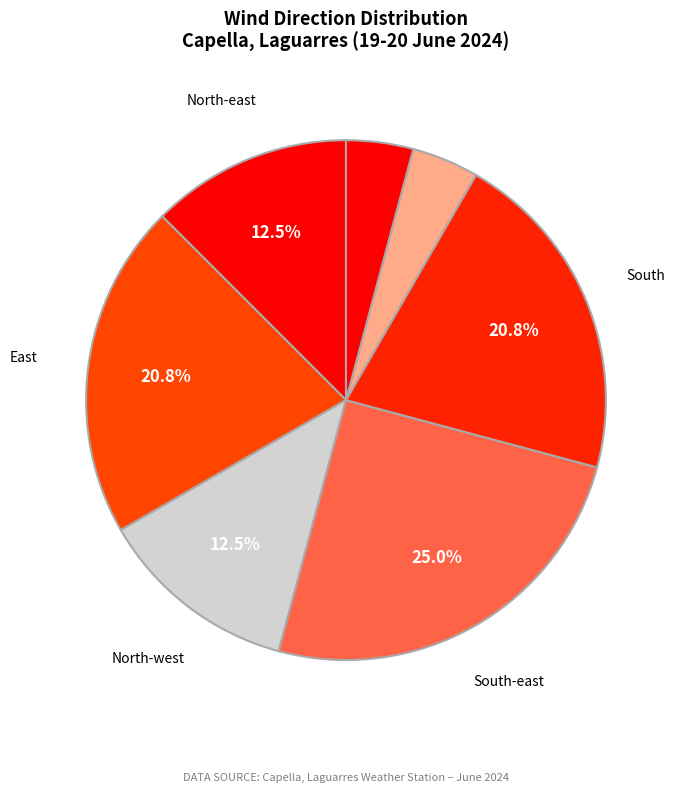

Is there any slice that represents more than half of the pie?

No